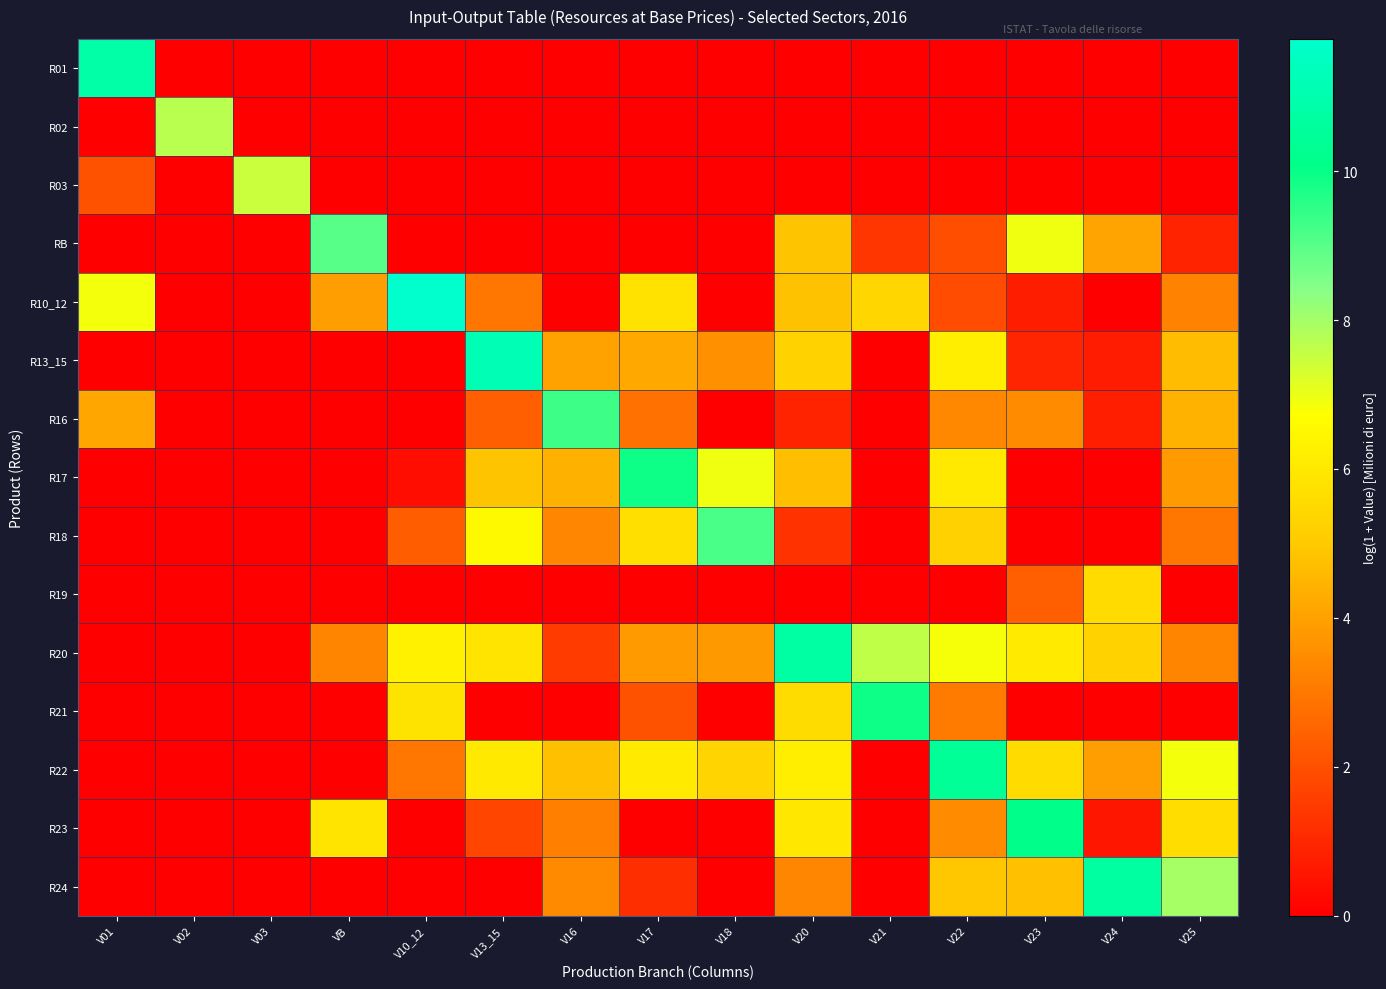

Which series has the widest spread of values?

R10_12